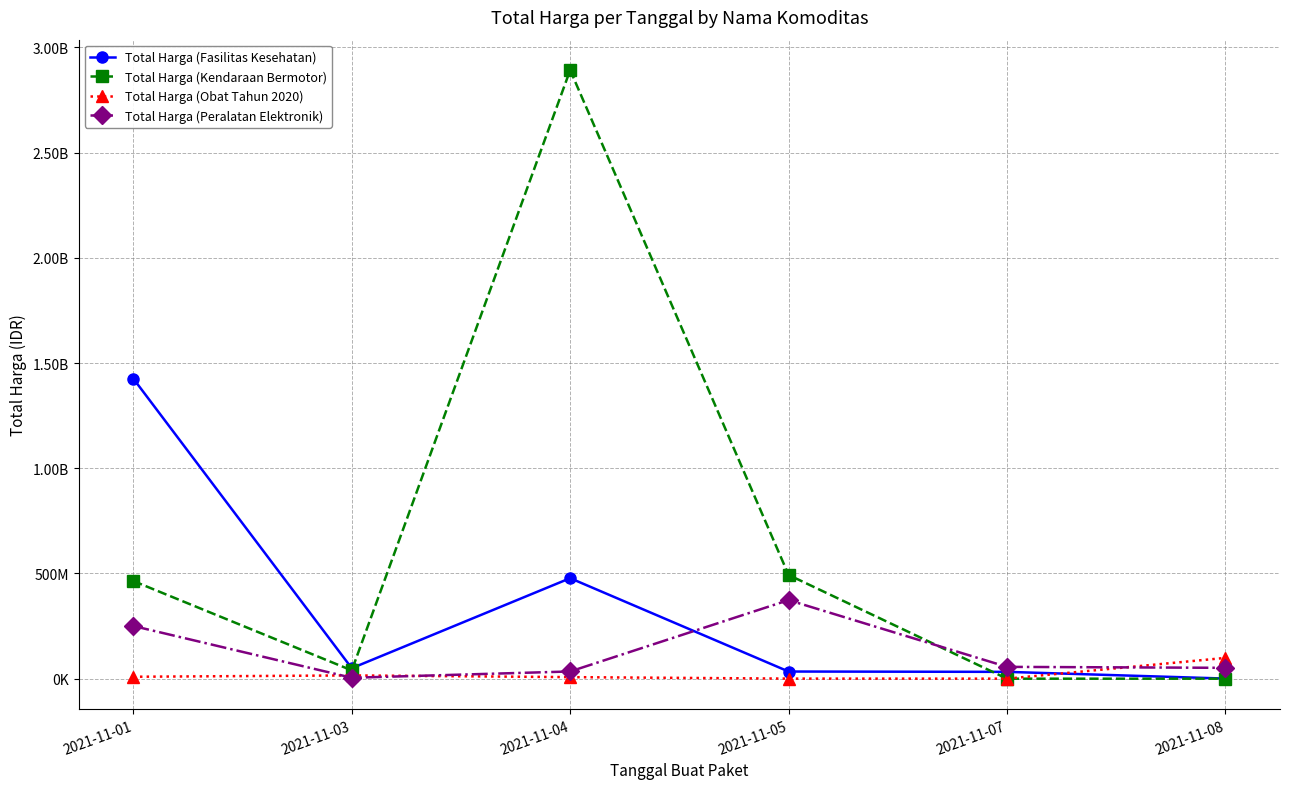

What is the spread (max minus min) of values at 2021-11-03?

45380040